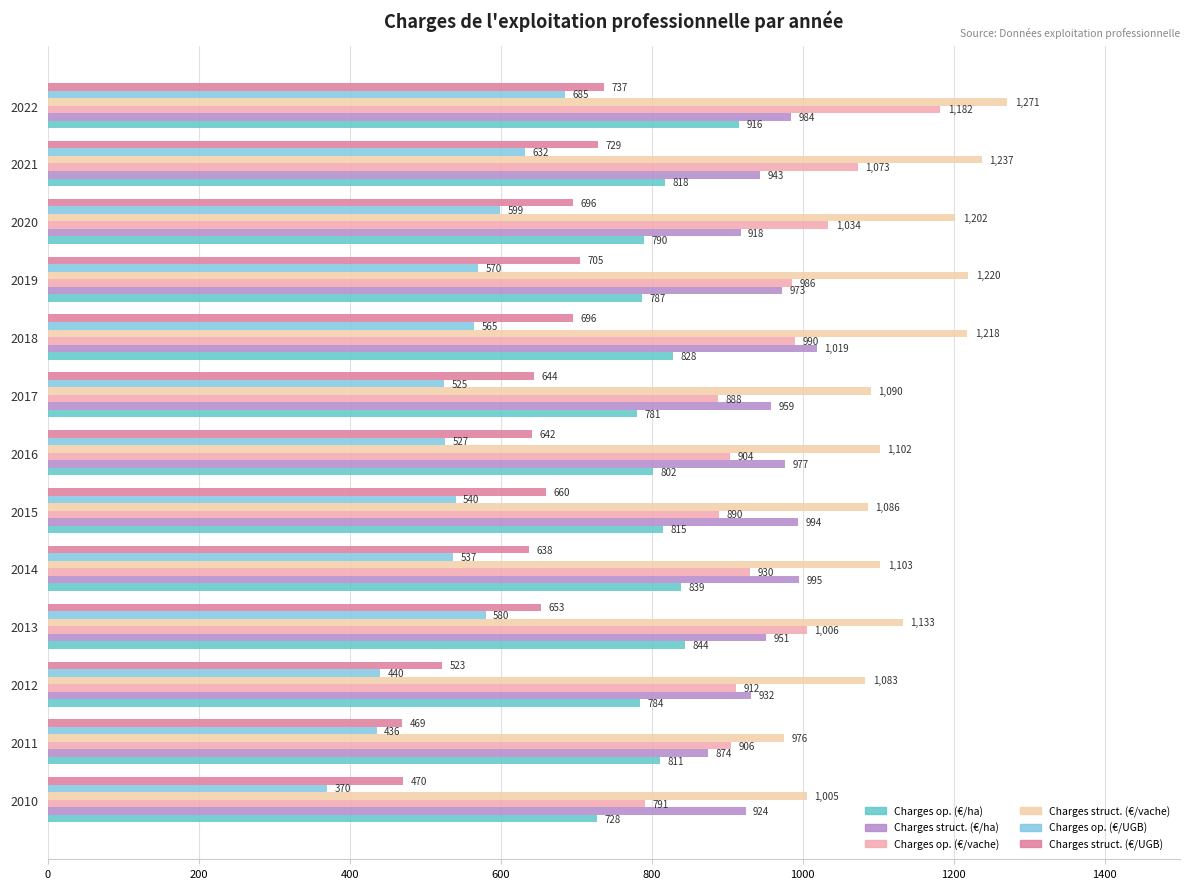

Is it true that Charges op. (€/vache) equals 527.9 at 2017?

False